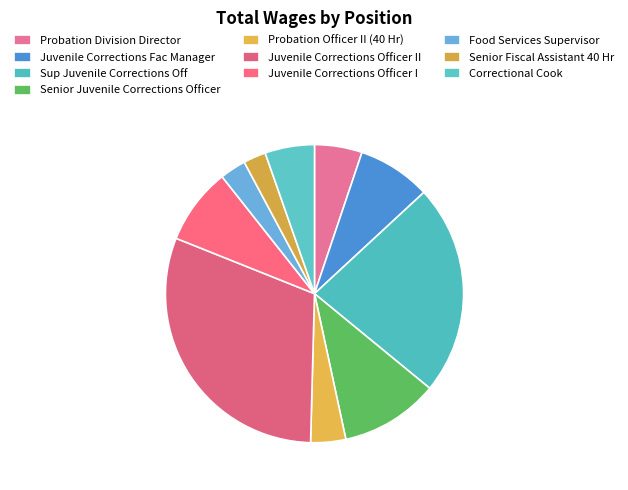

Count the number of slices in the pie.

10